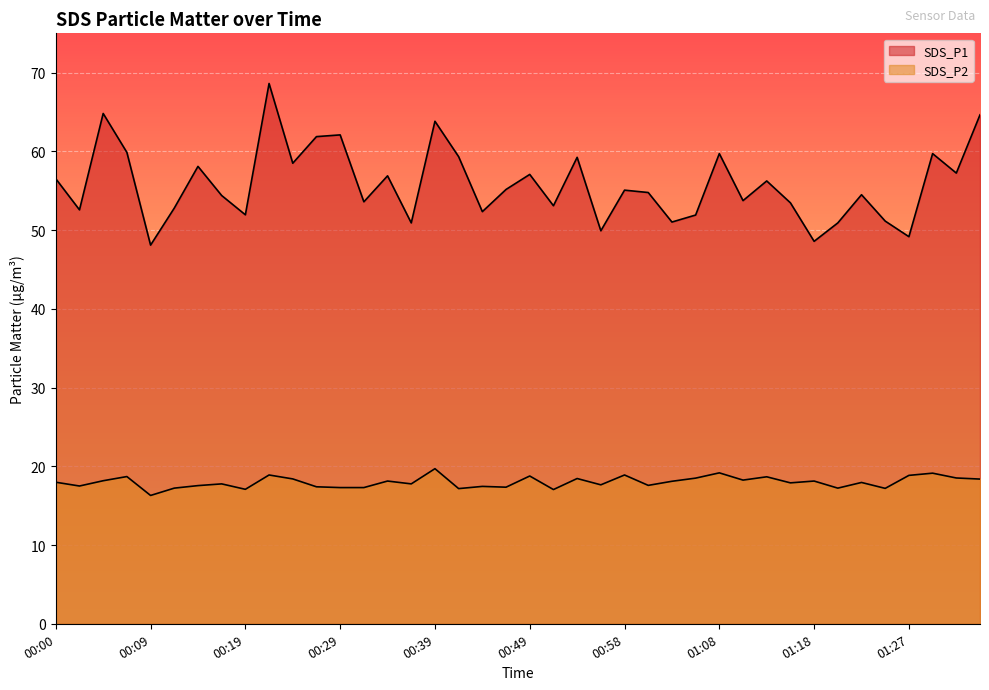

The value of SDS_P2 at 00:17 is 29.5. True or false?

False